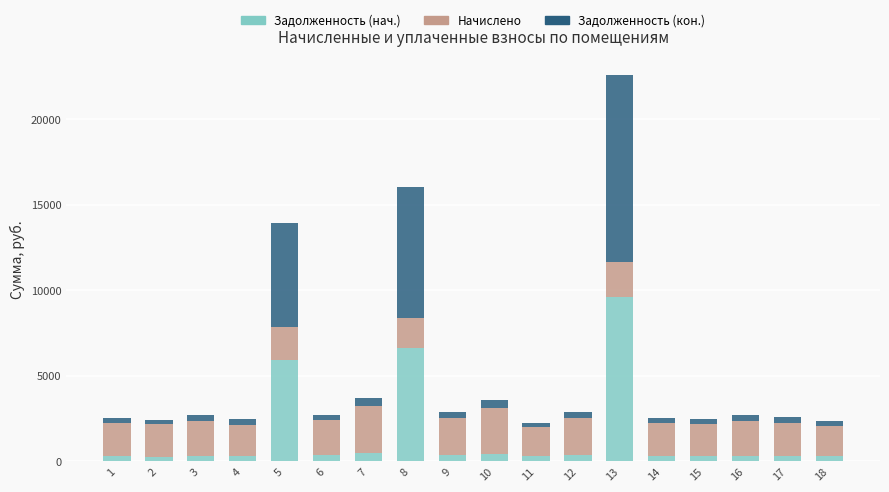

At which category is the sum across all series the highest?

13